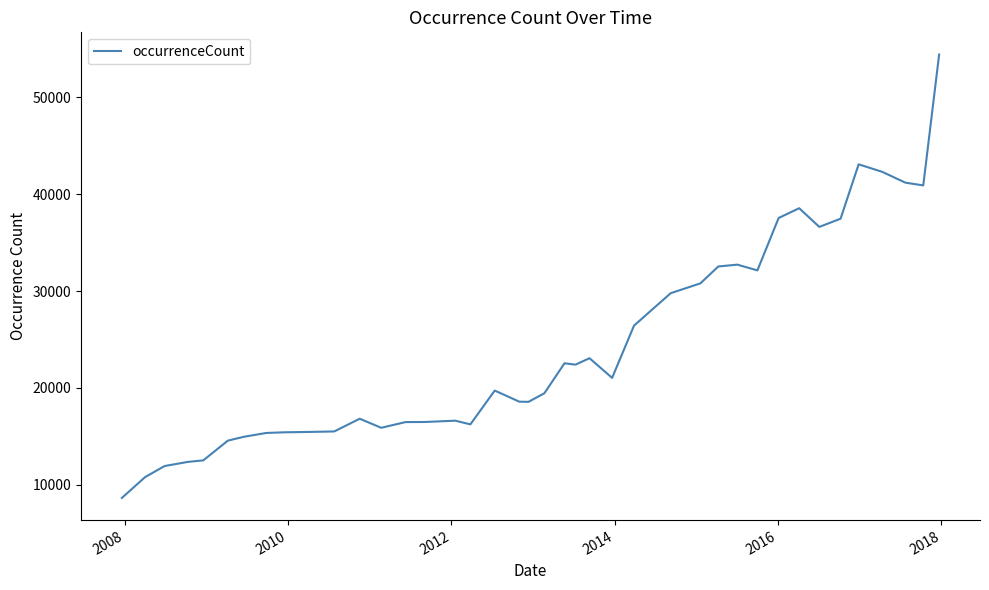

What is the minimum value shown in the chart?

8634